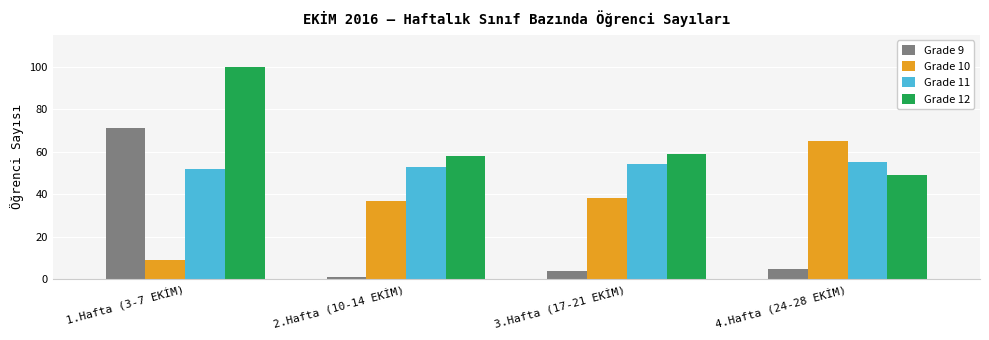

List the series in order of their overall mean, lowest first.

Grade 9, Grade 10, Grade 11, Grade 12